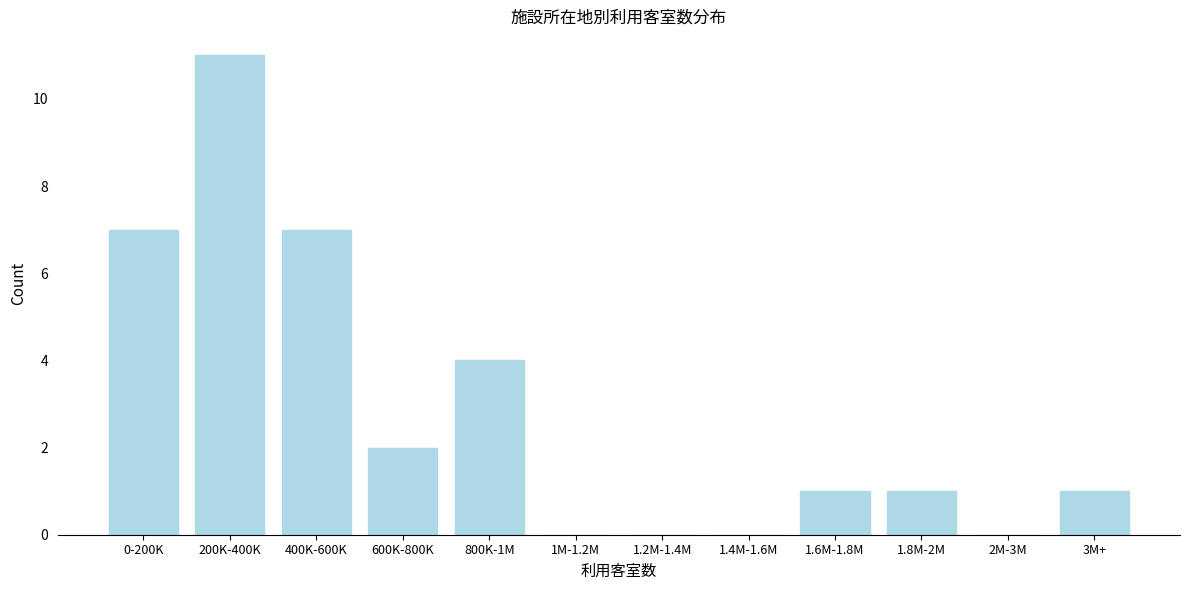

Reading left to right, extract all data points from this chart.

0-200K=7	200K-400K=11	400K-600K=7	600K-800K=2	800K-1M=4	1M-1.2M=0	1.2M-1.4M=0	1.4M-1.6M=0	1.6M-1.8M=1	1.8M-2M=1	2M-3M=0	3M+=1